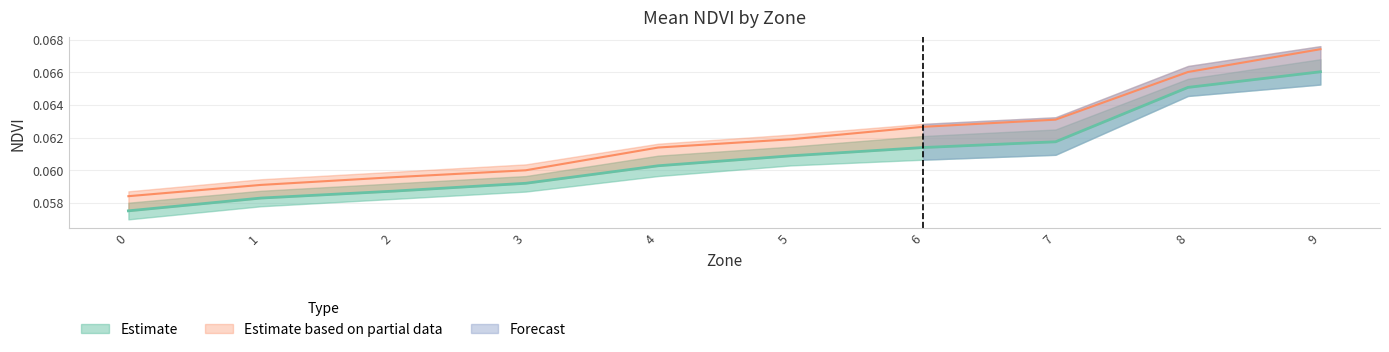

What is the total value across all series at 1?

0.1